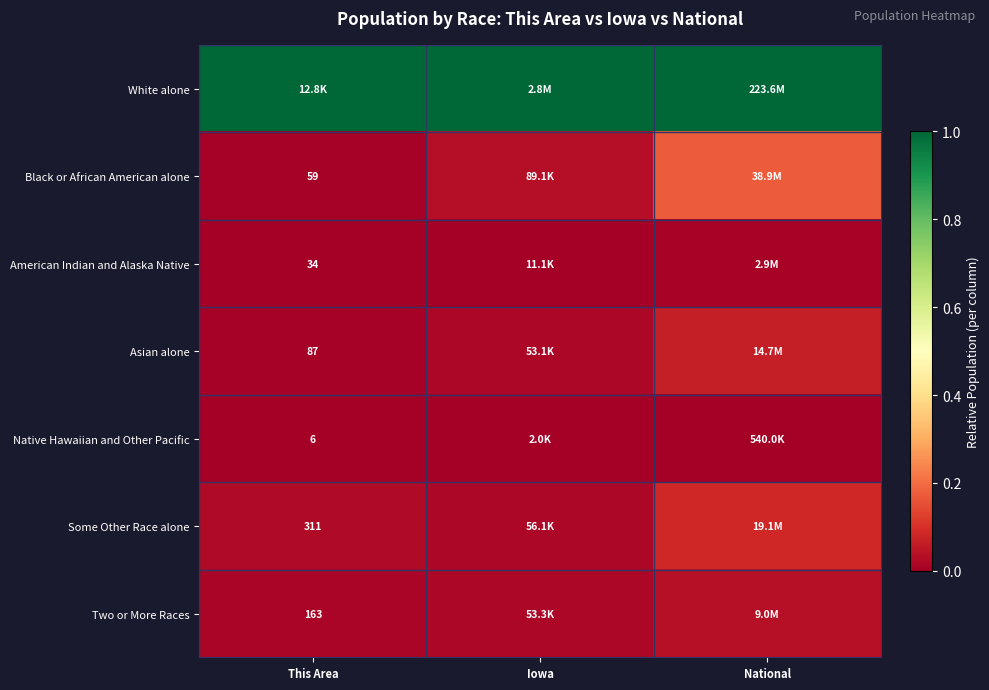

Count the number of categories in the chart.

3